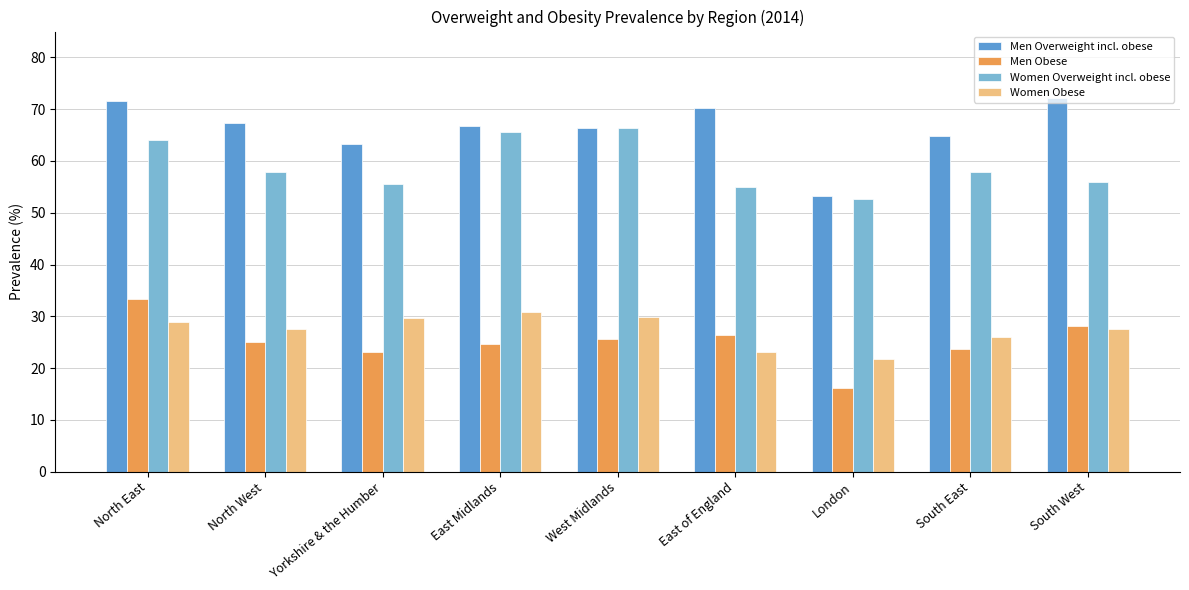

Which series has the largest range (max minus min)?

Men Overweight incl. obese